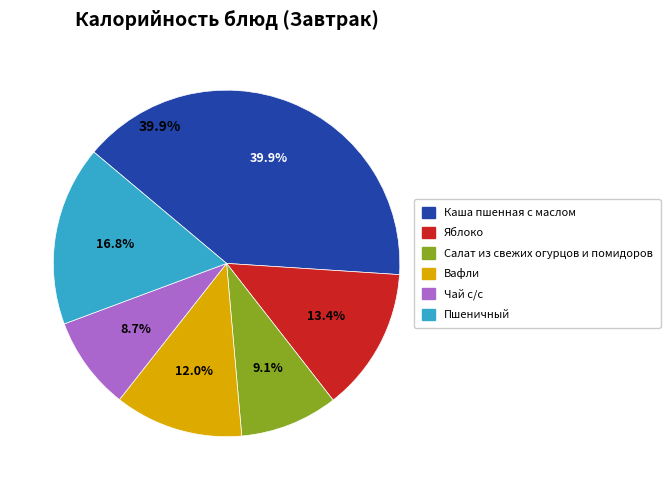

To the nearest percent, what portion does Каша пшенная с маслом represent?

40%